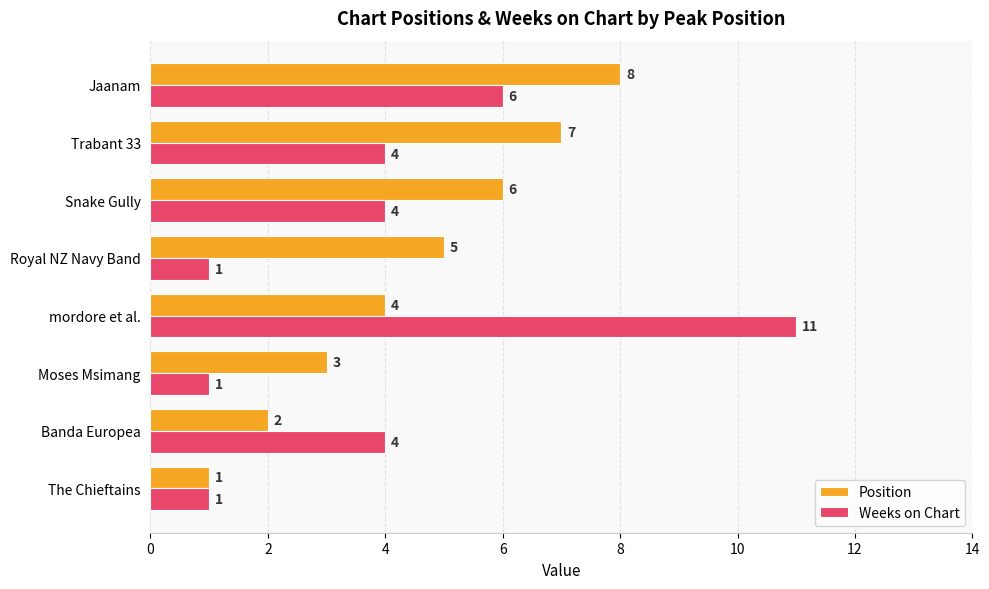

At which category is the sum across all series the highest?

mordore et al.